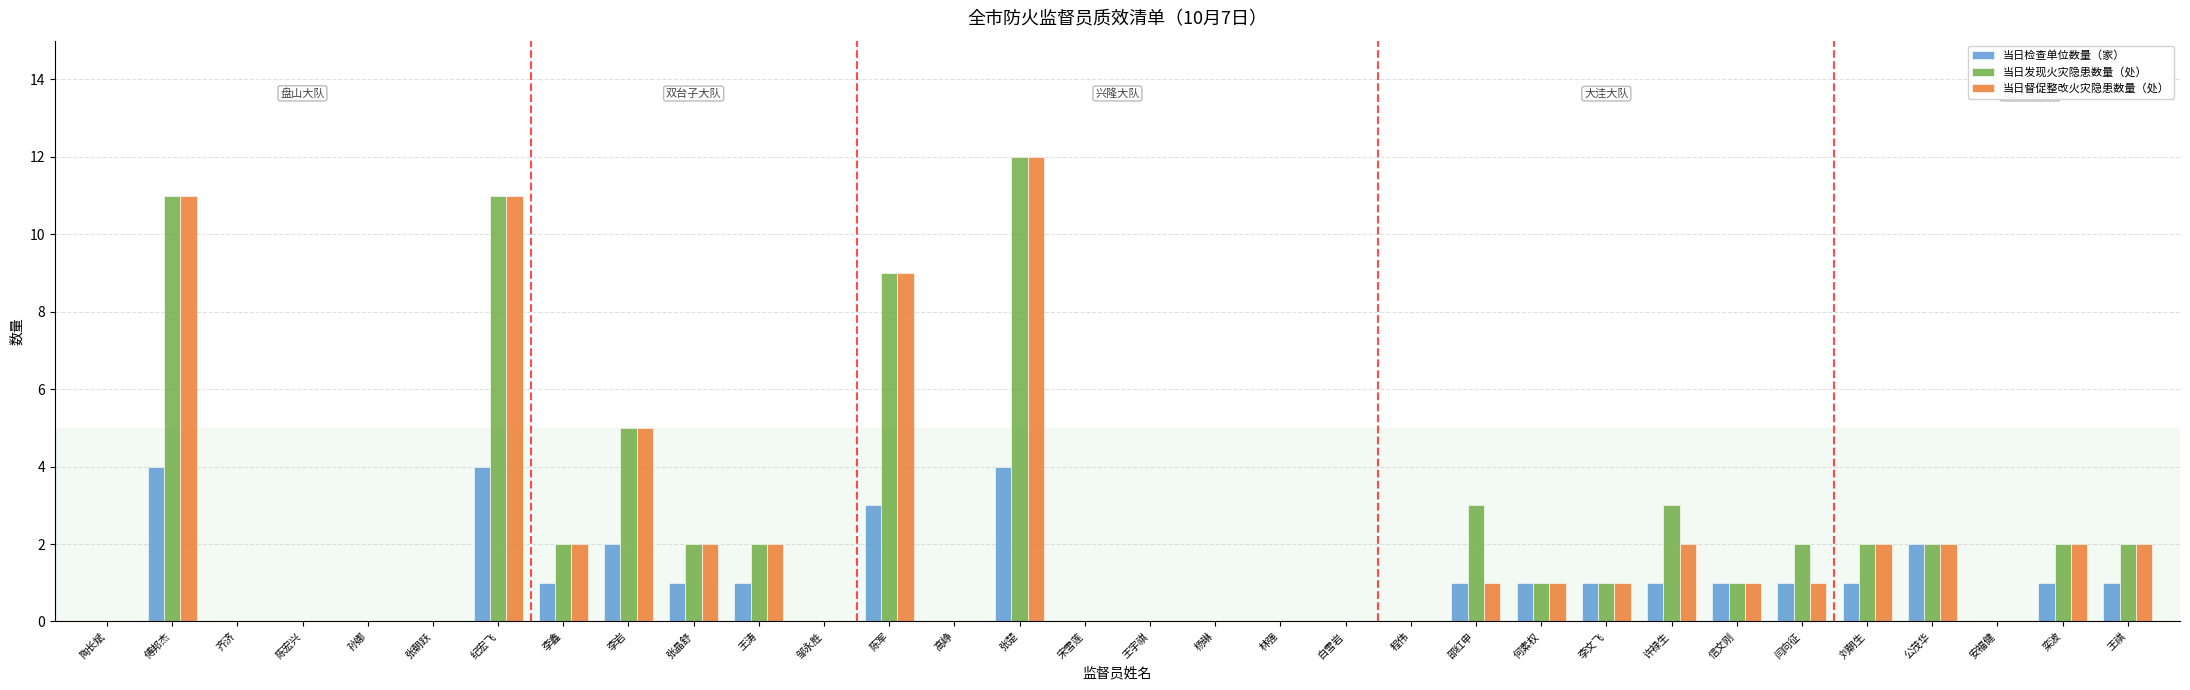

Are the bars grouped side by side (vs. stacked)?

Yes